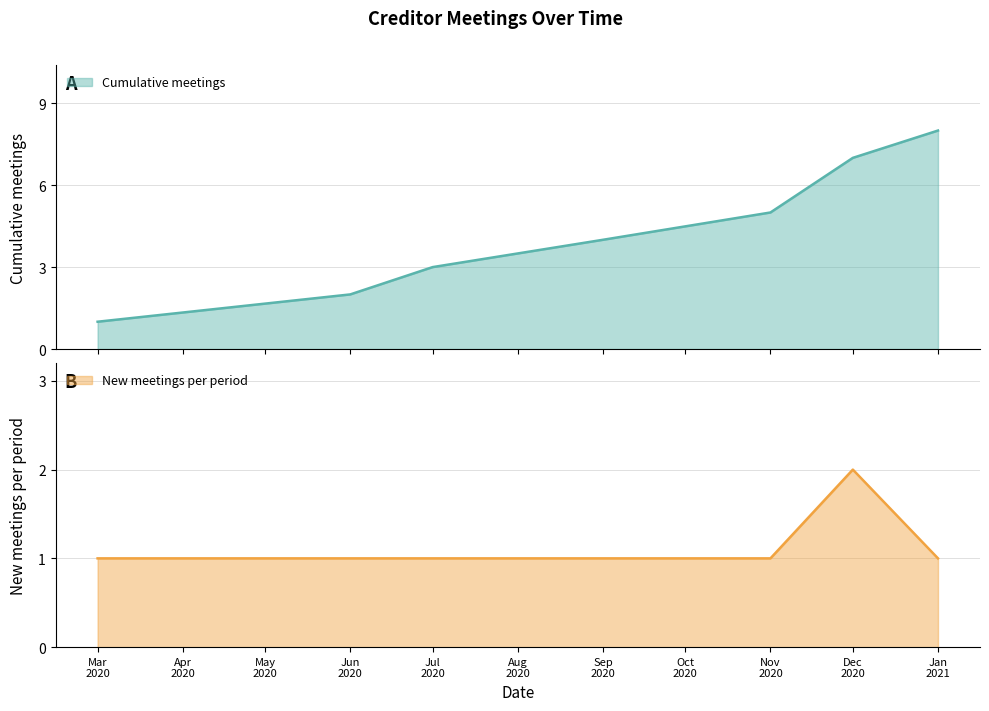

What is the approximate value of Cumulative meetings at Dec 2020?

7